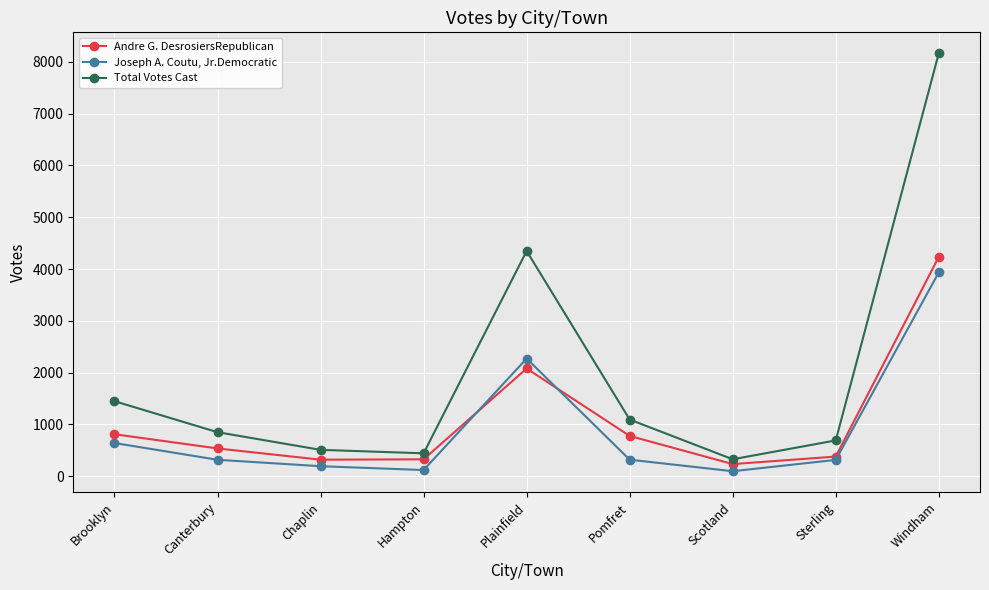

In Total Votes Cast, how many points are higher than both neighbors (excluding endpoints)?

1